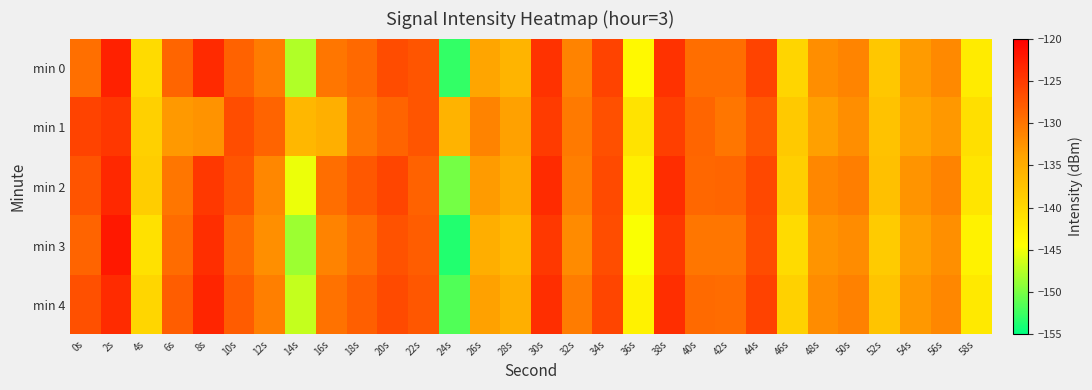

Which series has the largest range (max minus min)?

min 3